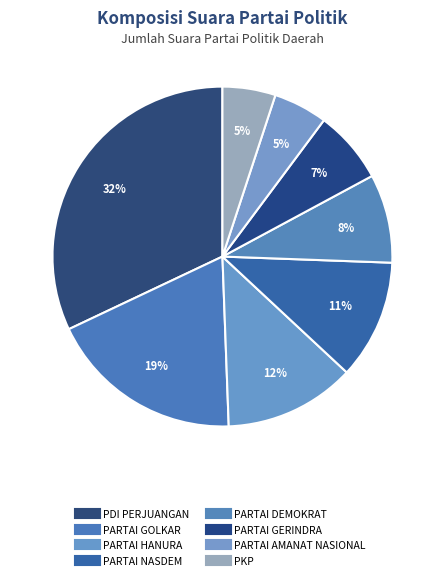

To the nearest percent, what portion does PARTAI GOLKAR represent?

19%